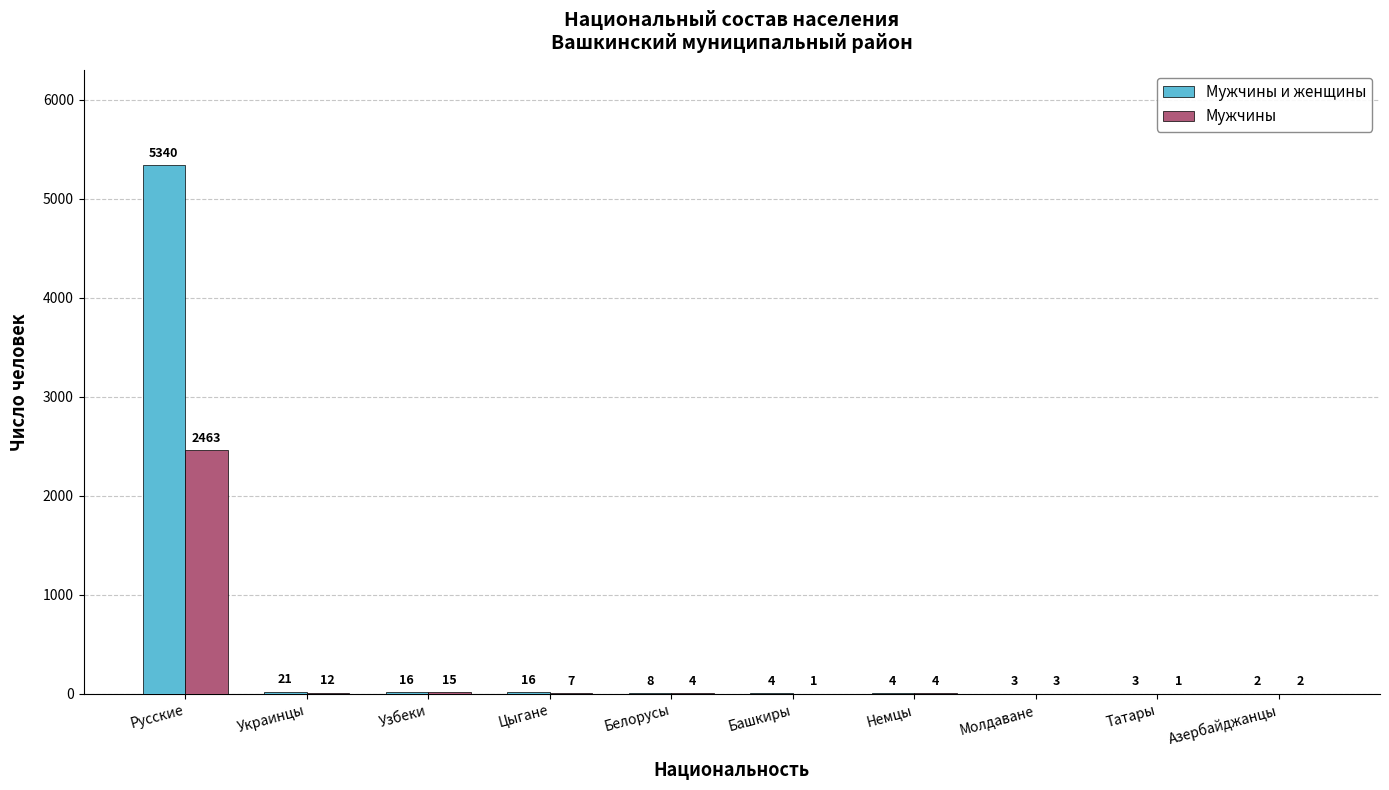

What is the sum of the Мужчины и женщины values at Молдаване and Азербайджанцы?

5